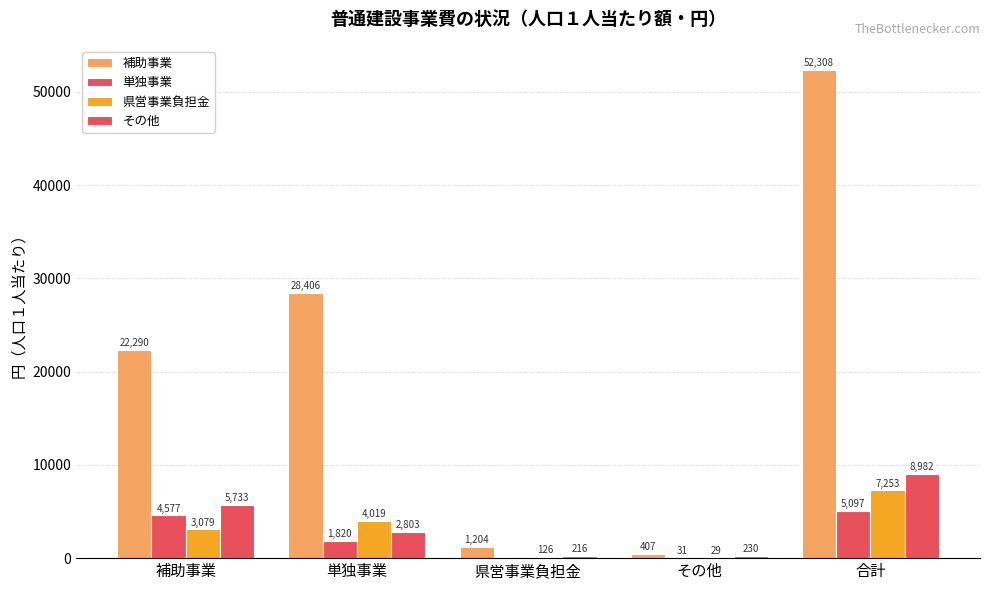

What is the maximum value for 県営事業負担金?

7253